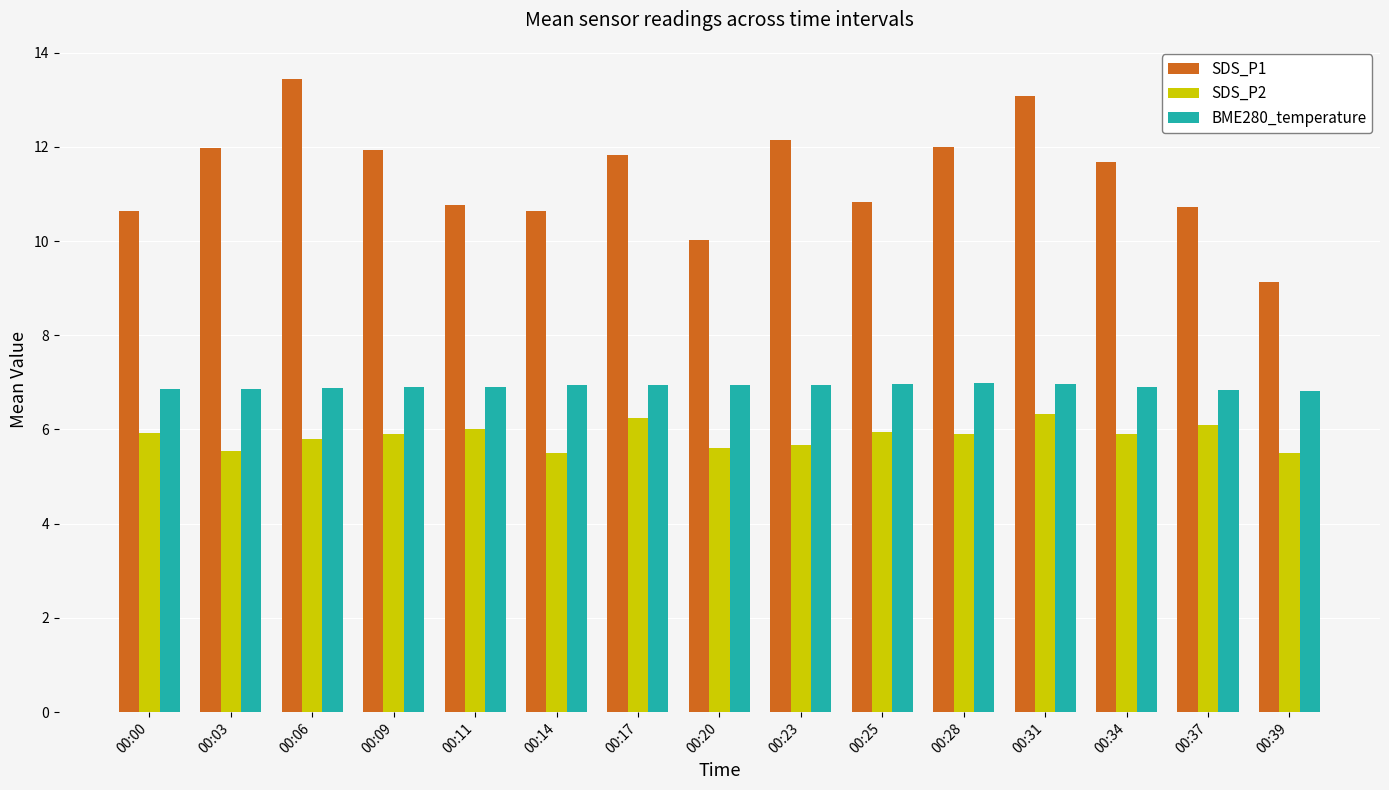

Between 00:34 and 00:37, which series saw the biggest shift?

SDS_P1